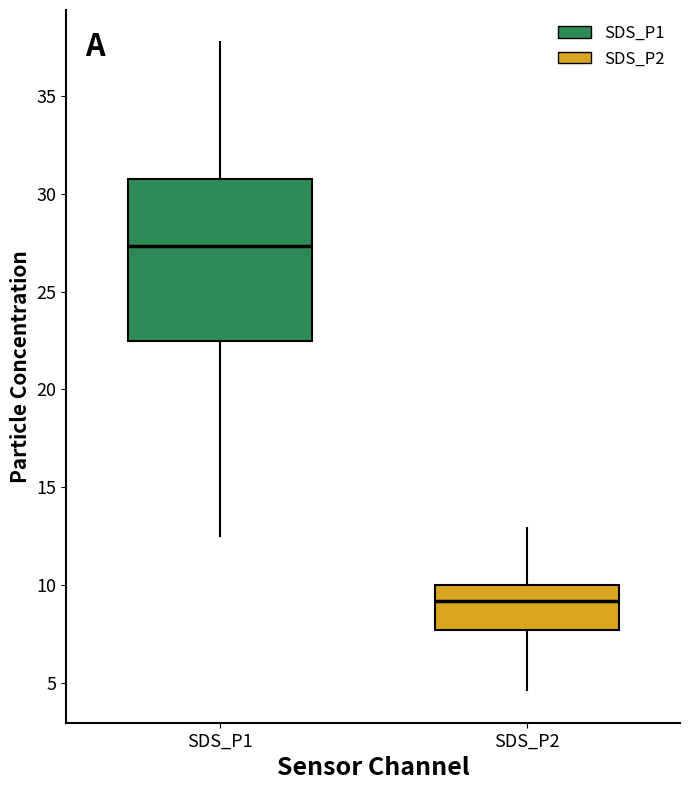

Which box has the highest median line?

SDS_P1